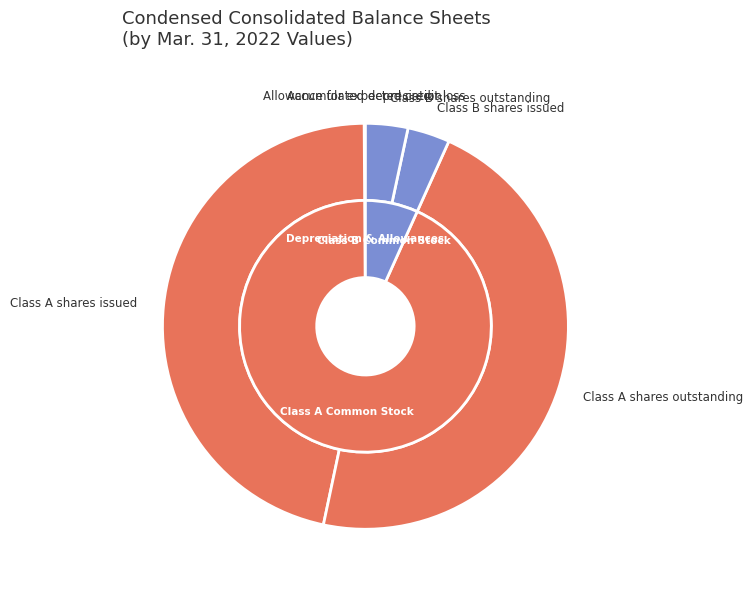

What is the smallest slice in the pie chart?

Allowance for expected credit loss